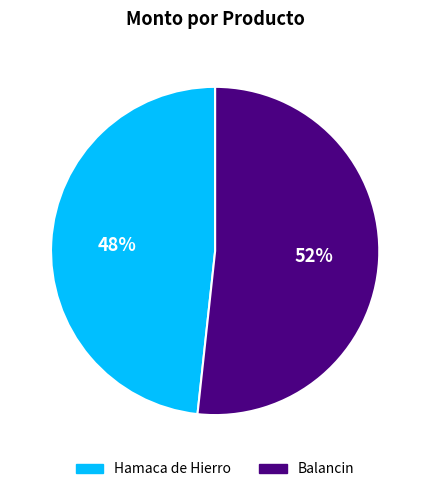

Is it true that Hamaca de Hierro is 48% of the pie?

True